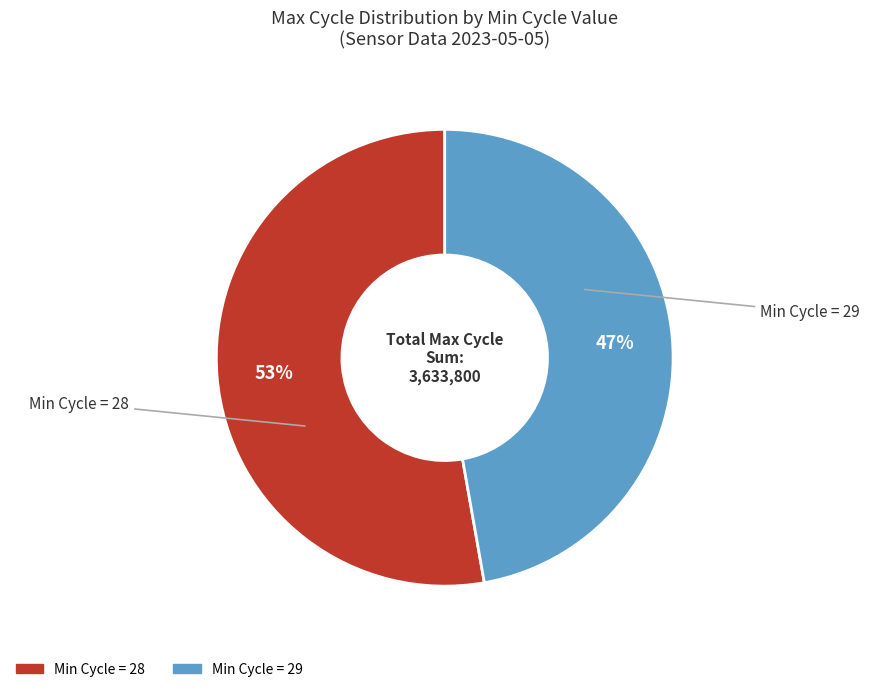

To the nearest percent, what is the difference between the largest and smallest slice percentages?

6%